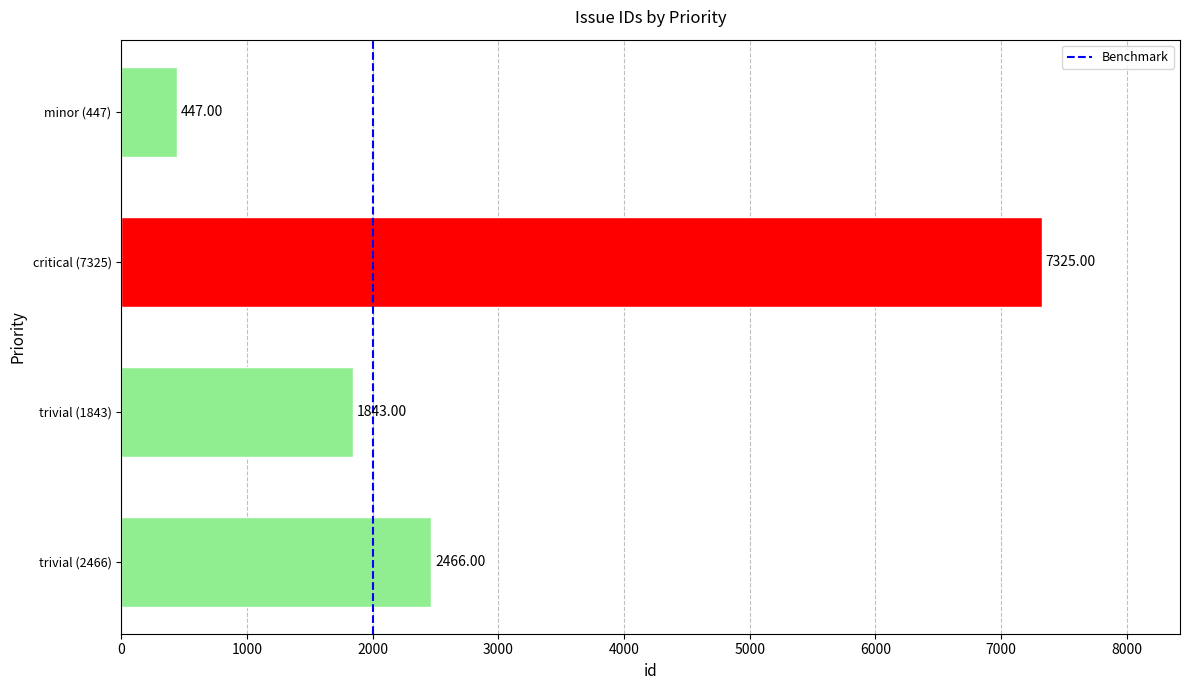

What is the maximum value shown in the chart?

7325